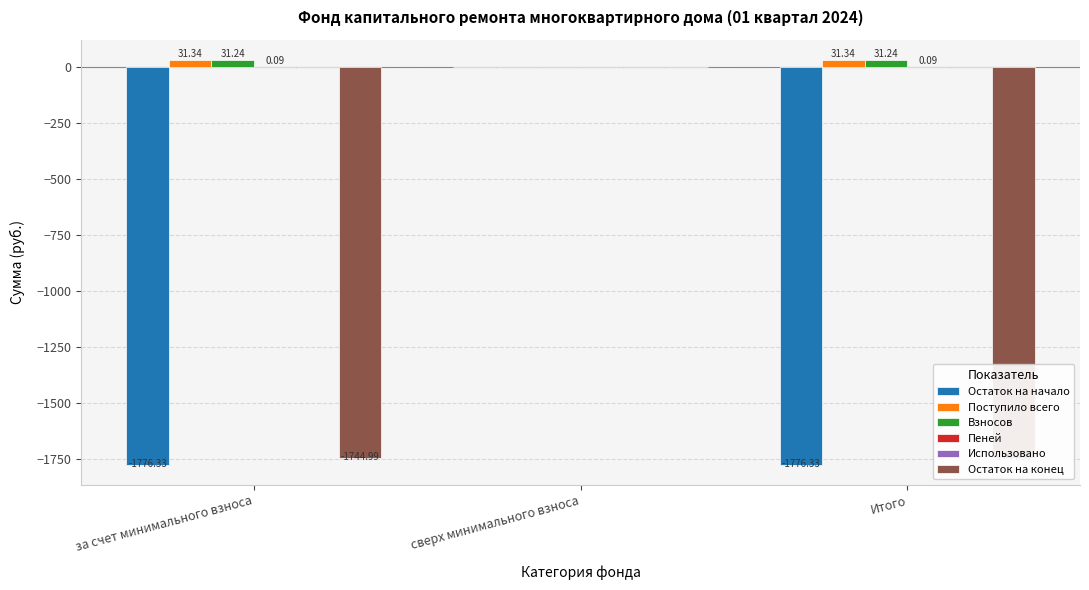

What are all the series names shown in the legend?

Остаток на начало, Поступило всего, Взносов, Пеней, Использовано, Остаток на конец